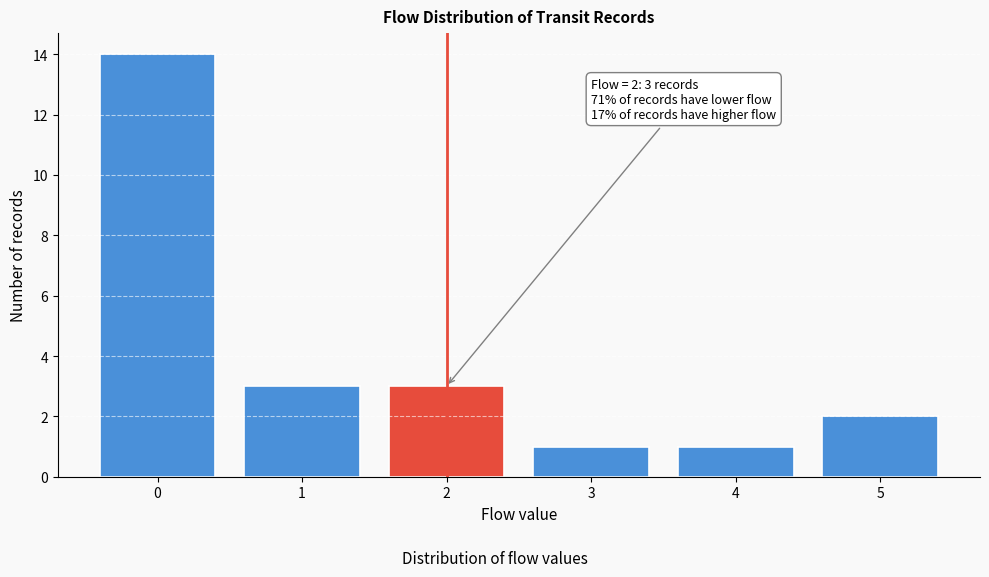

Reading left to right, what are all the values shown in this chart?

0=14	1=3	2=3	3=1	4=1	5=2